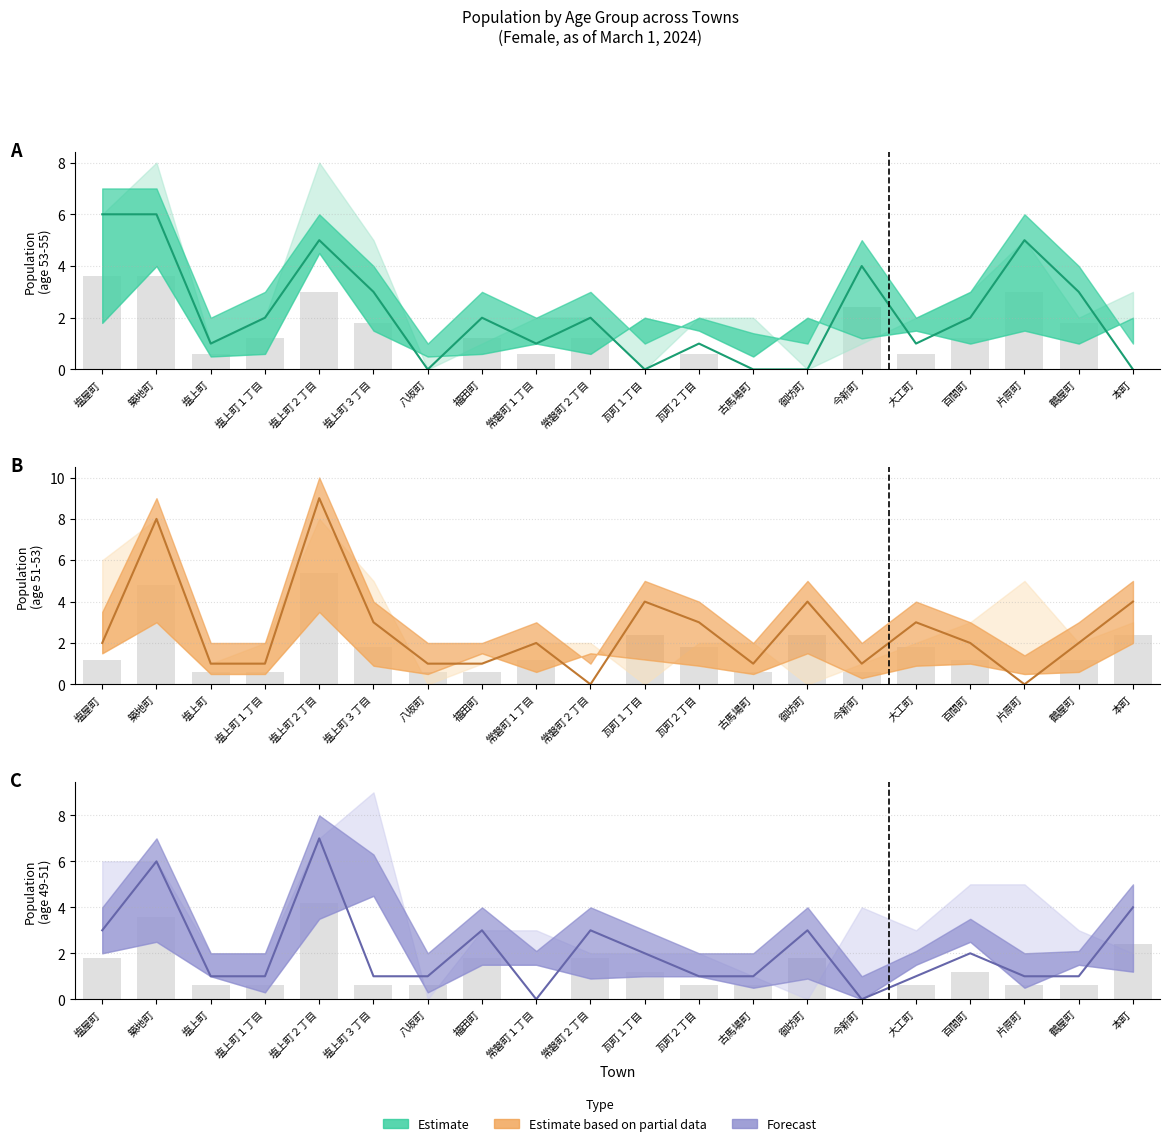

Which category has the lowest value in the age_51 series?

常磐町１丁目